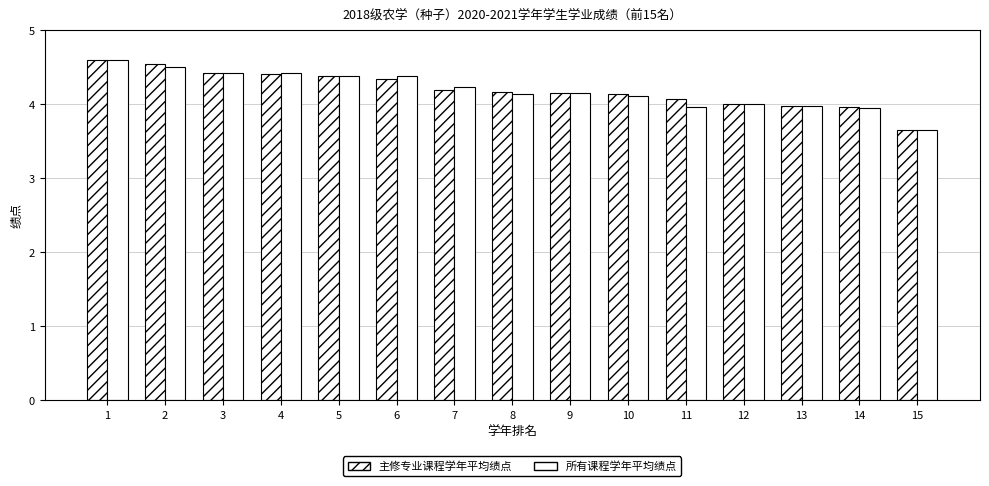

Which series changed the most between 11 and 13?

主修专业课程学年平均绩点